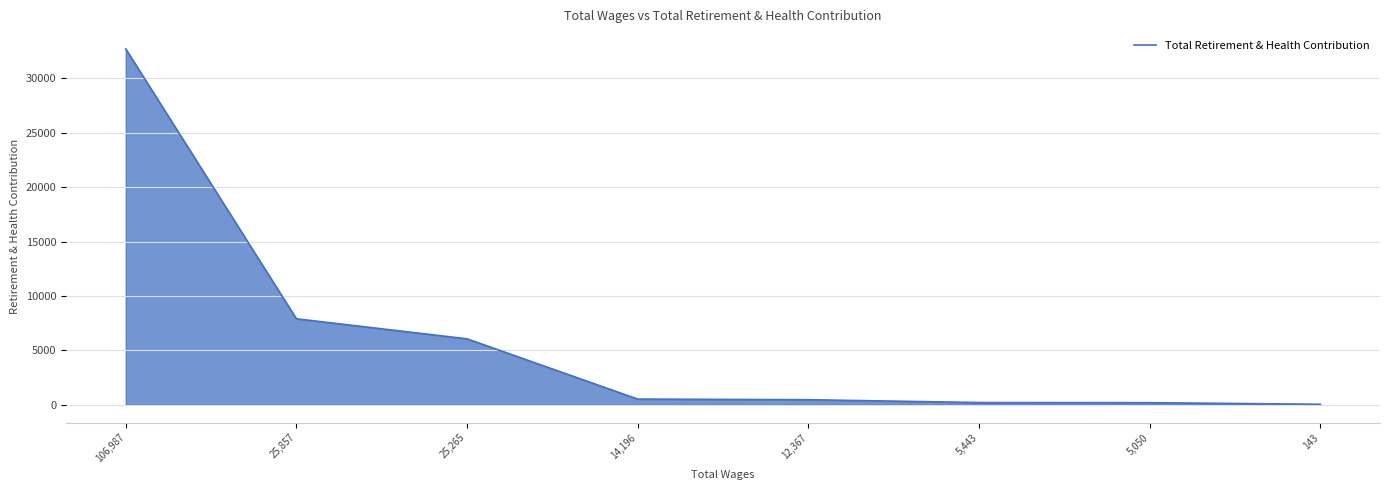

Which label corresponds to the largest value in the chart?

106,987